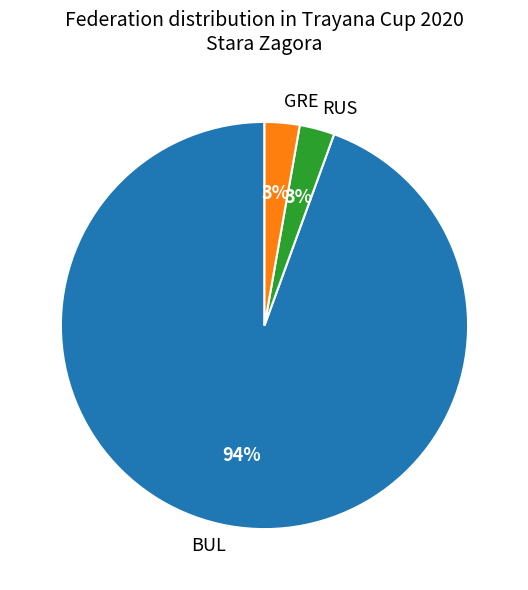

Which has a higher value, RUS or BUL?

BUL